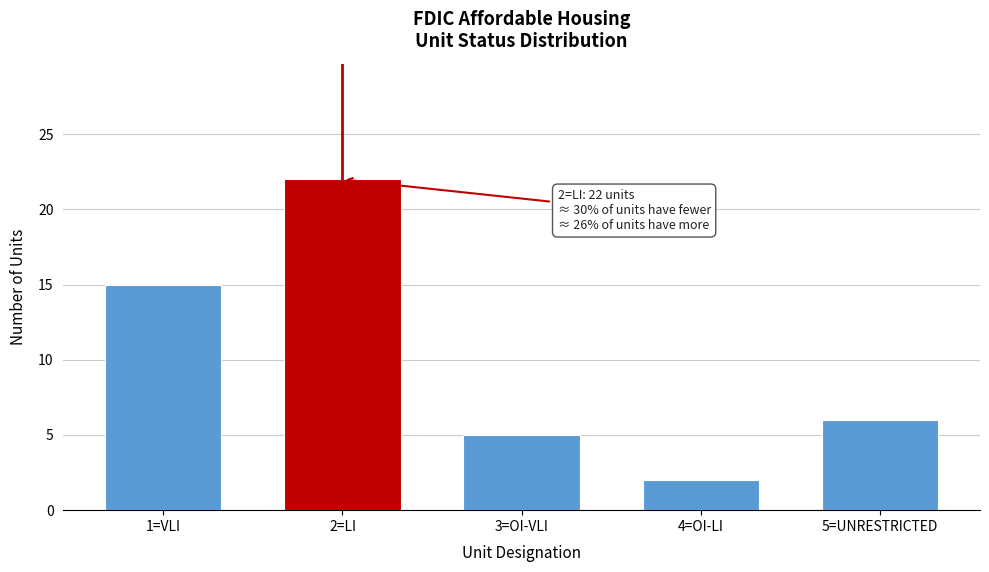

Reading right to left, transcribe all the data shown in this chart.

5=UNRESTRICTED=6	4=OI-LI=2	3=OI-VLI=5	2=LI=22	1=VLI=15